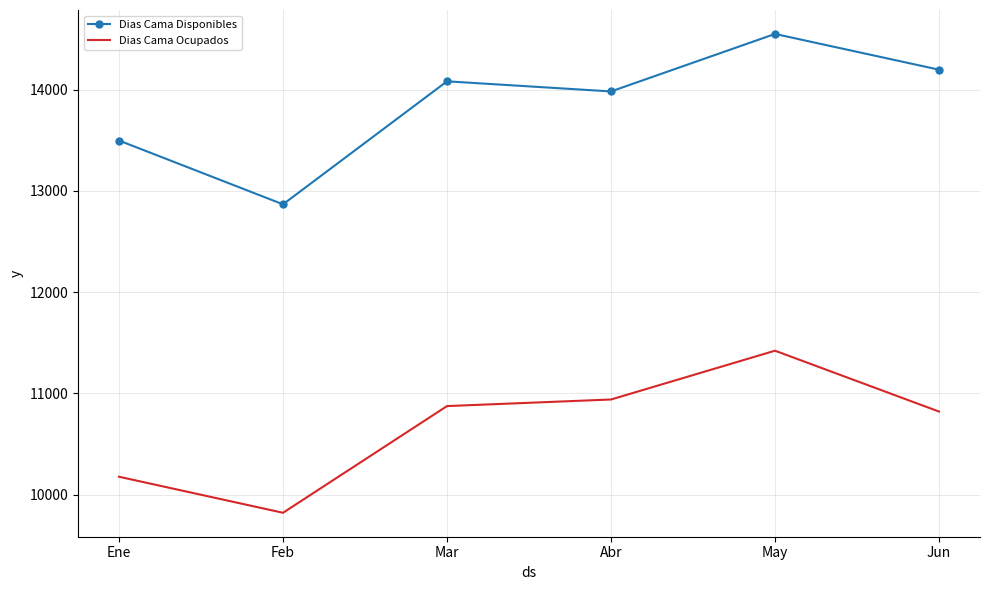

List the labels in order of Dias Cama Ocupados value, largest first.

May, Abr, Mar, Jun, Ene, Feb